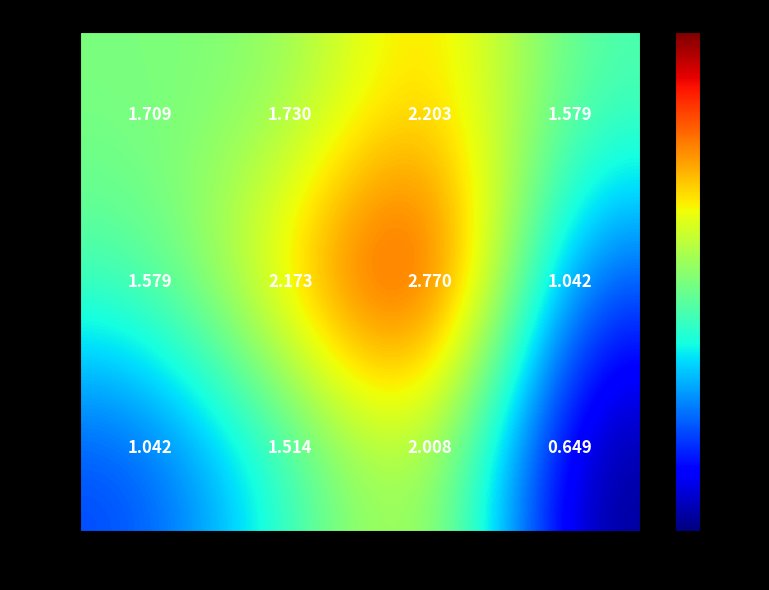

At Received, list the series in order from smallest to largest.

2022., 2020., 2021.